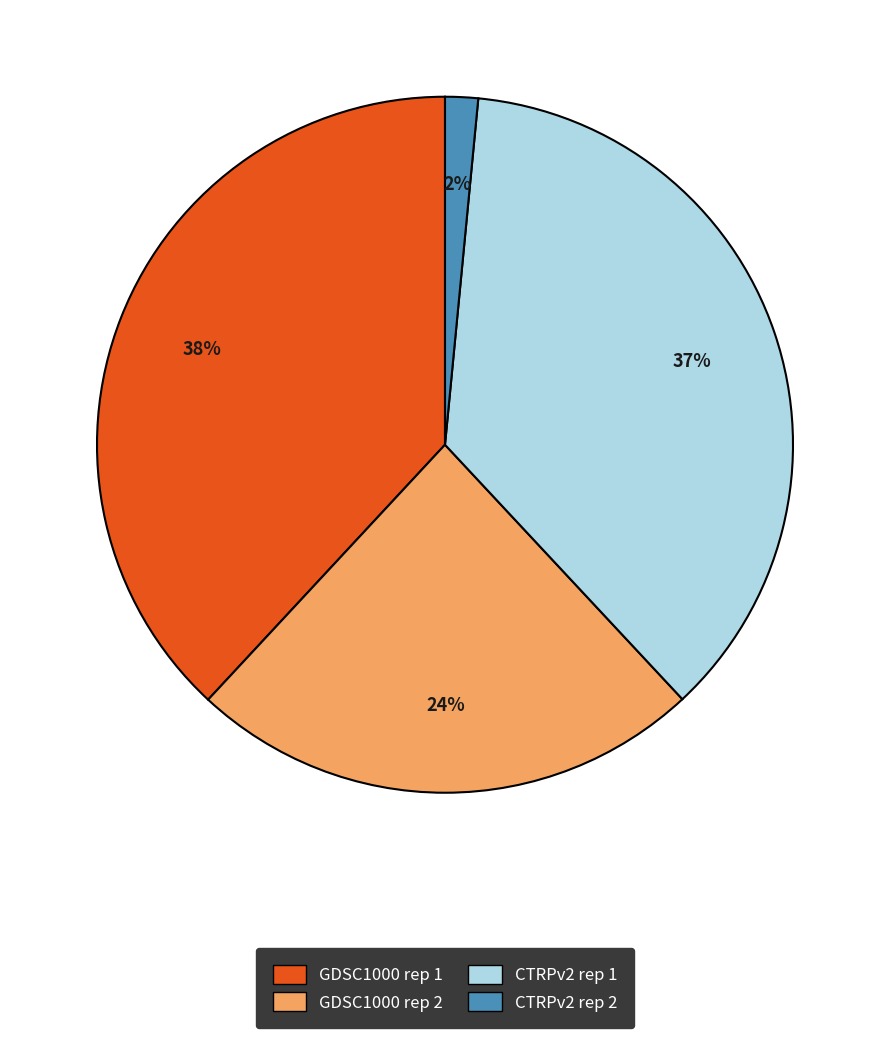

What is the largest slice in the pie chart?

GDSC1000 rep 1